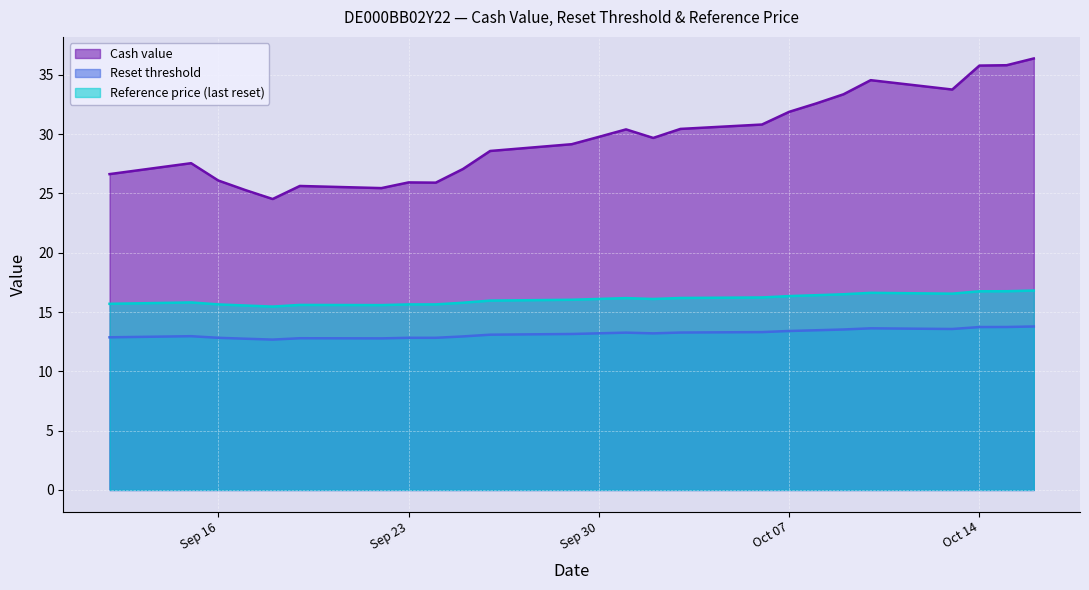

True or false: Cash value and Reference price (last reset) intersect in this chart.

False